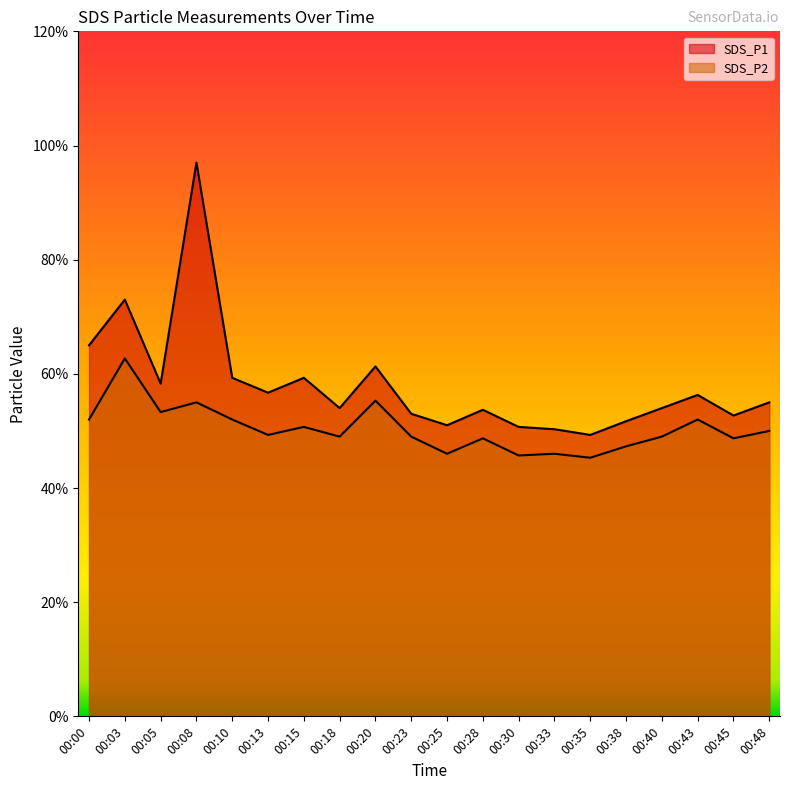

The value of SDS_P2 at 00:23 is 7.9. True or false?

False